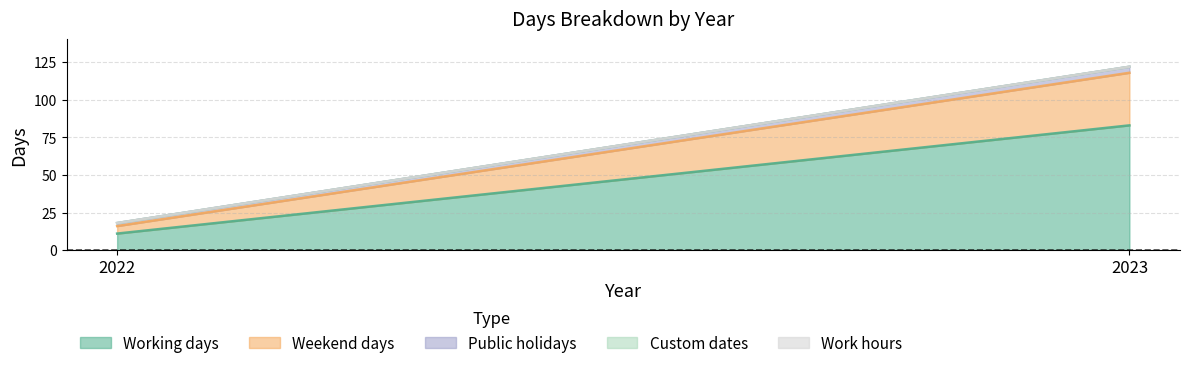

Is the value of Work hours at 2022 greater than the value of Custom dates at 2023?

No